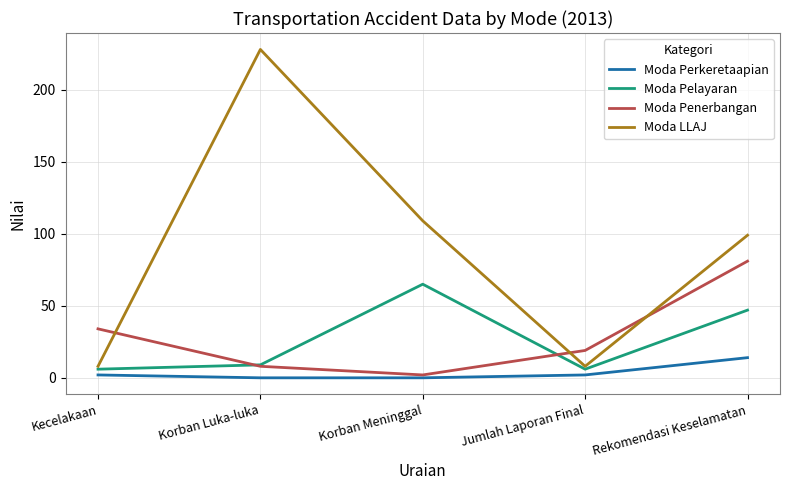

True or false: Moda LLAJ and Moda Perkeretaapian intersect in this chart.

False